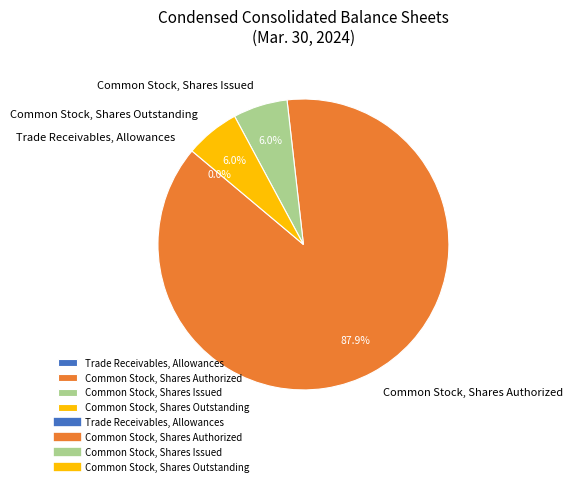

Combined, do Common Stock, Shares Issued and Common Stock, Shares Outstanding account for over 50%?

No